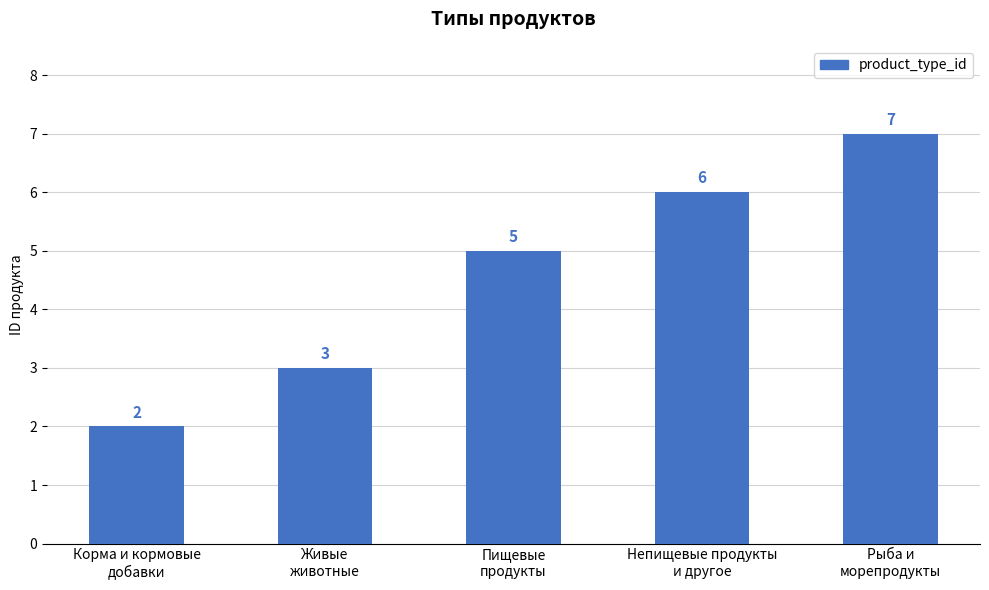

What is the sum of all values?

23